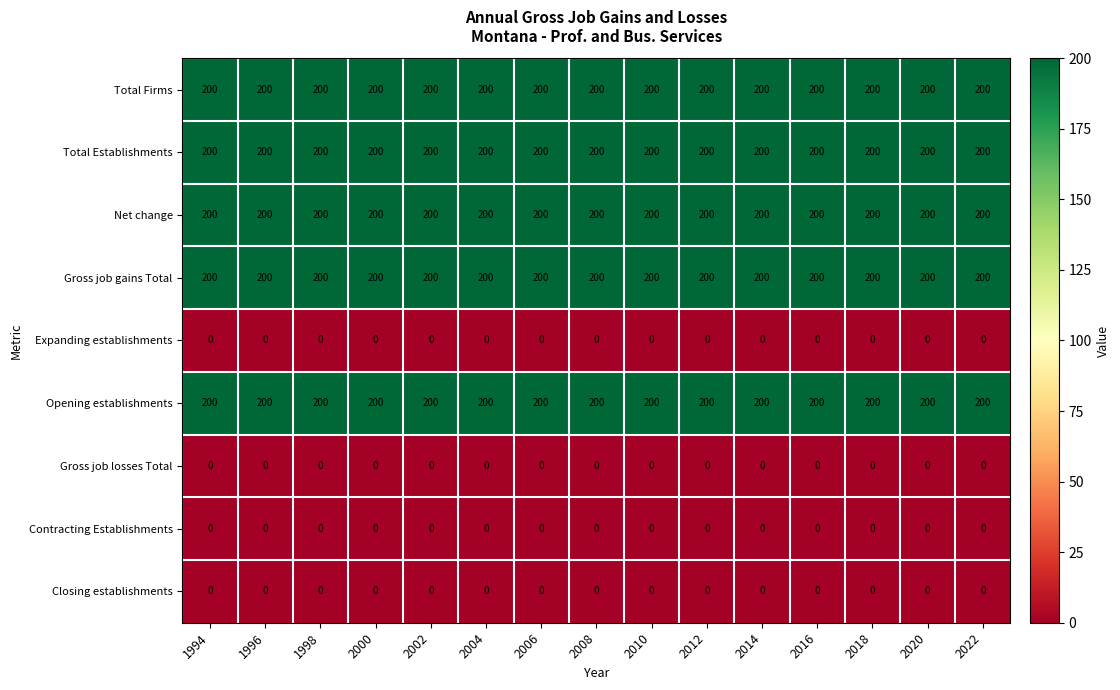

What is the total value across all series at 2012?

1000